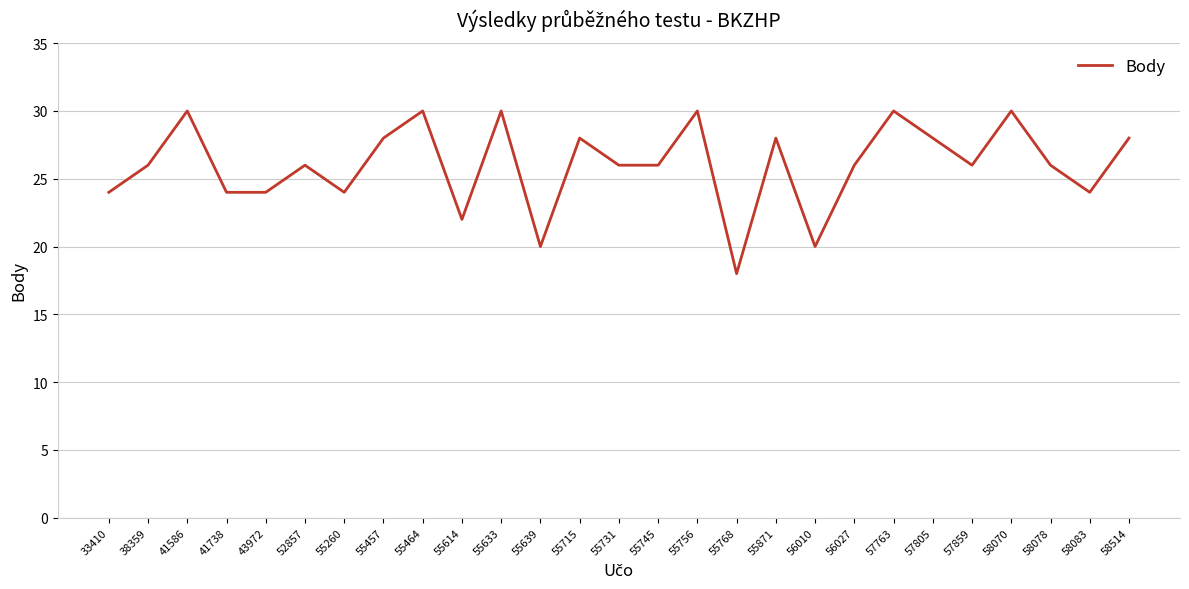

Is it true that the value at 55756 is 49?

False